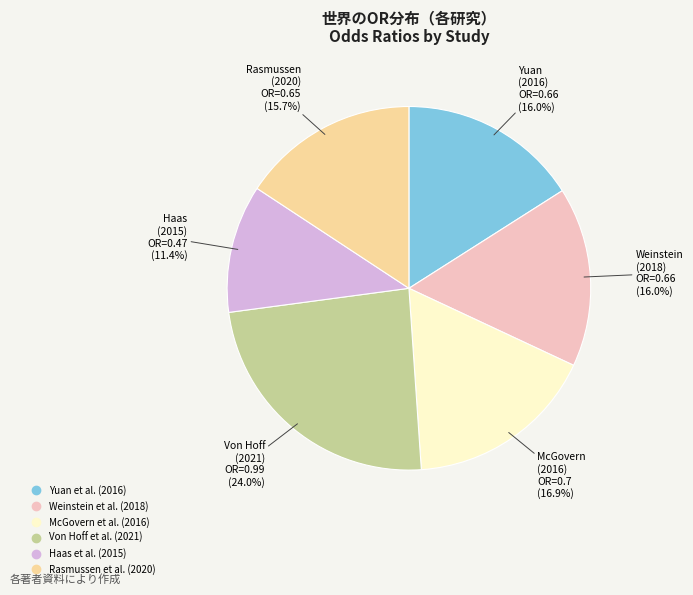

The Weinstein et al. (2018) slice represents 5% of the pie. True or false?

False